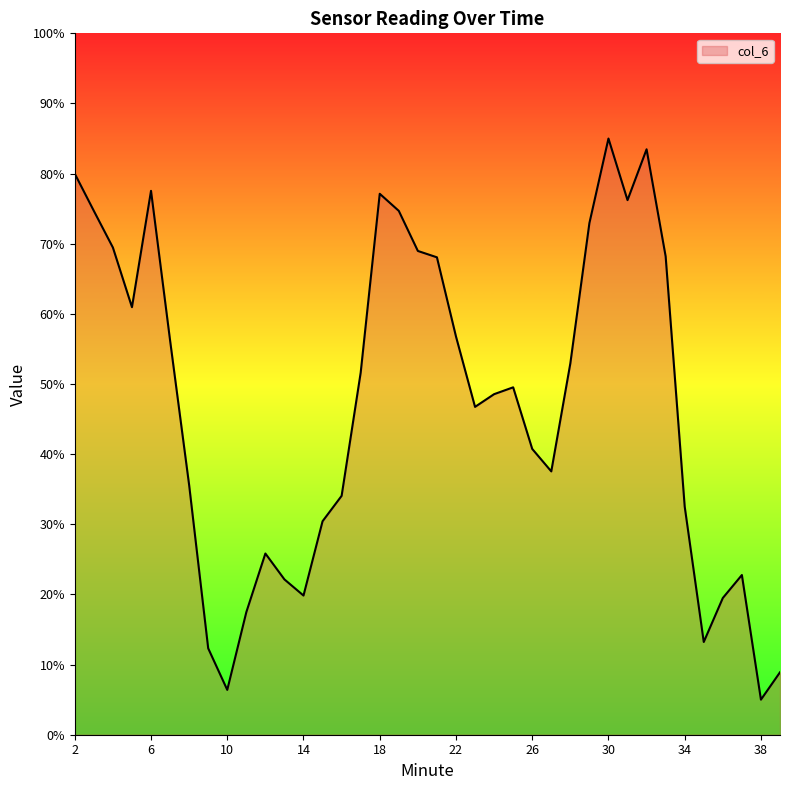

What is the average value?

46.9